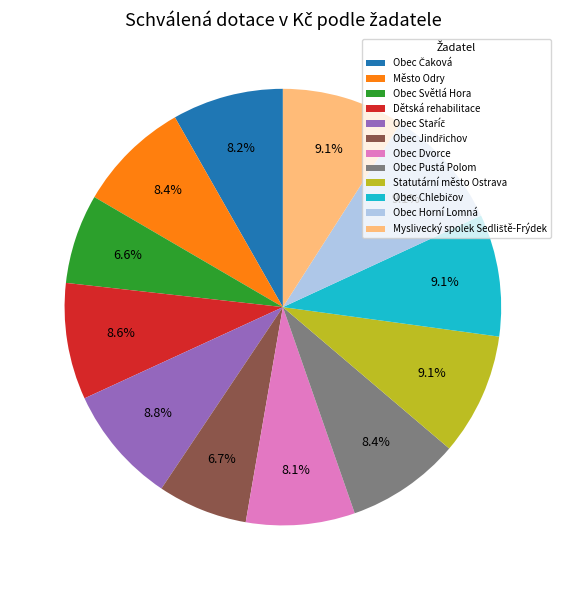

How much of the chart is everything except Obec Světlá Hora?

93.4%